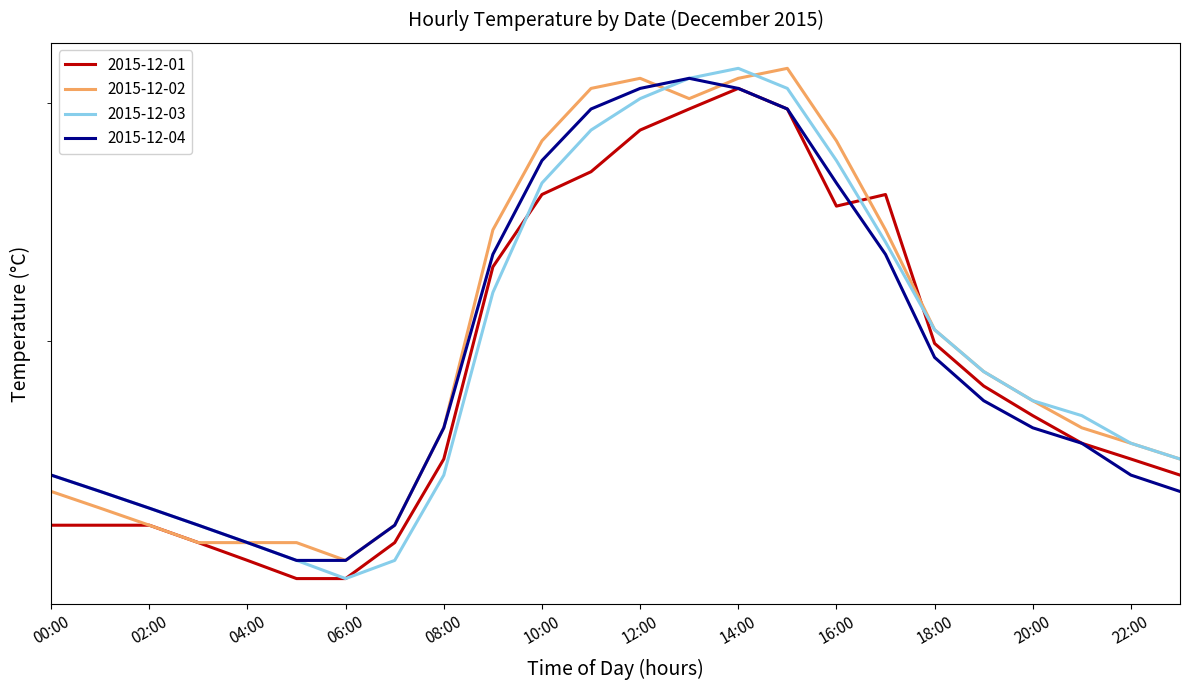

How many times do 2015-12-04 and 2015-12-02 cross each other?

2